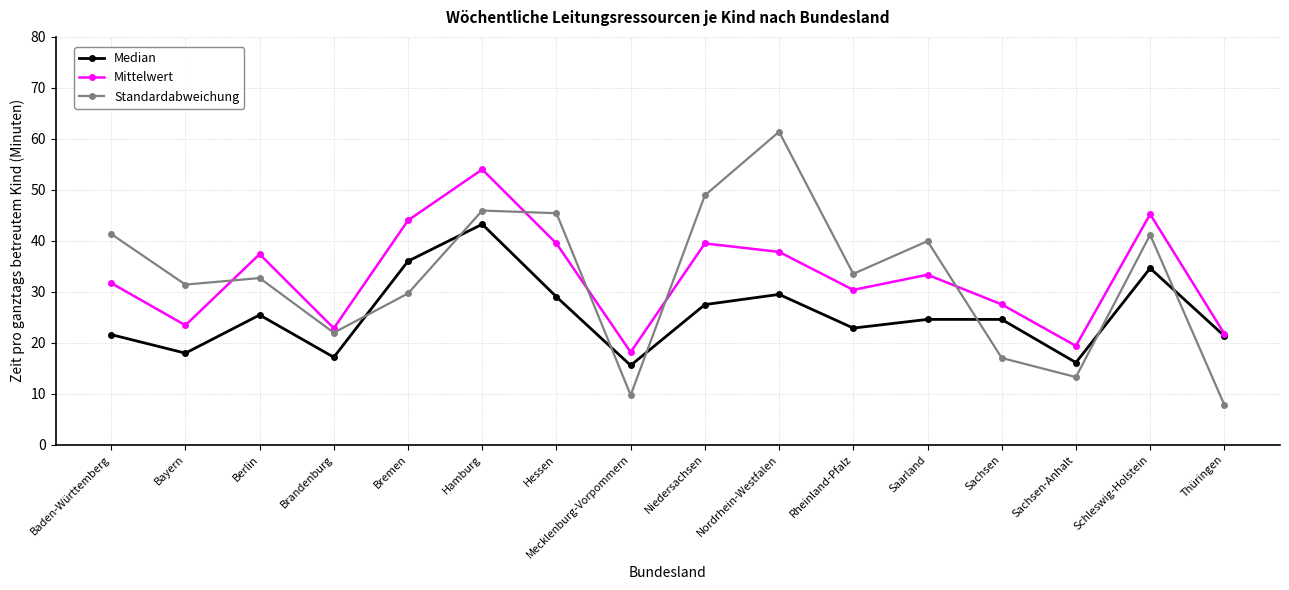

How many lines are shown in the chart?

3